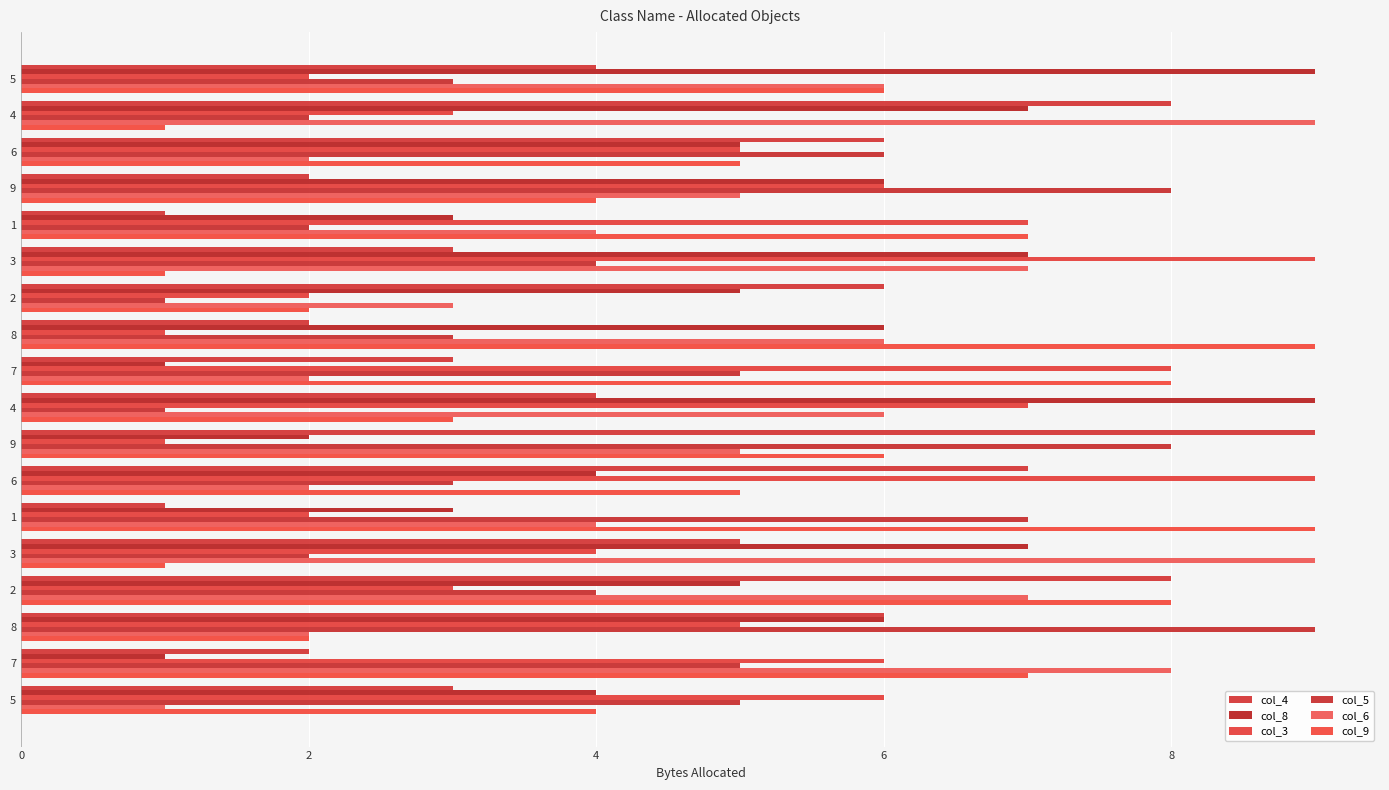

How many data points does each series have?

18